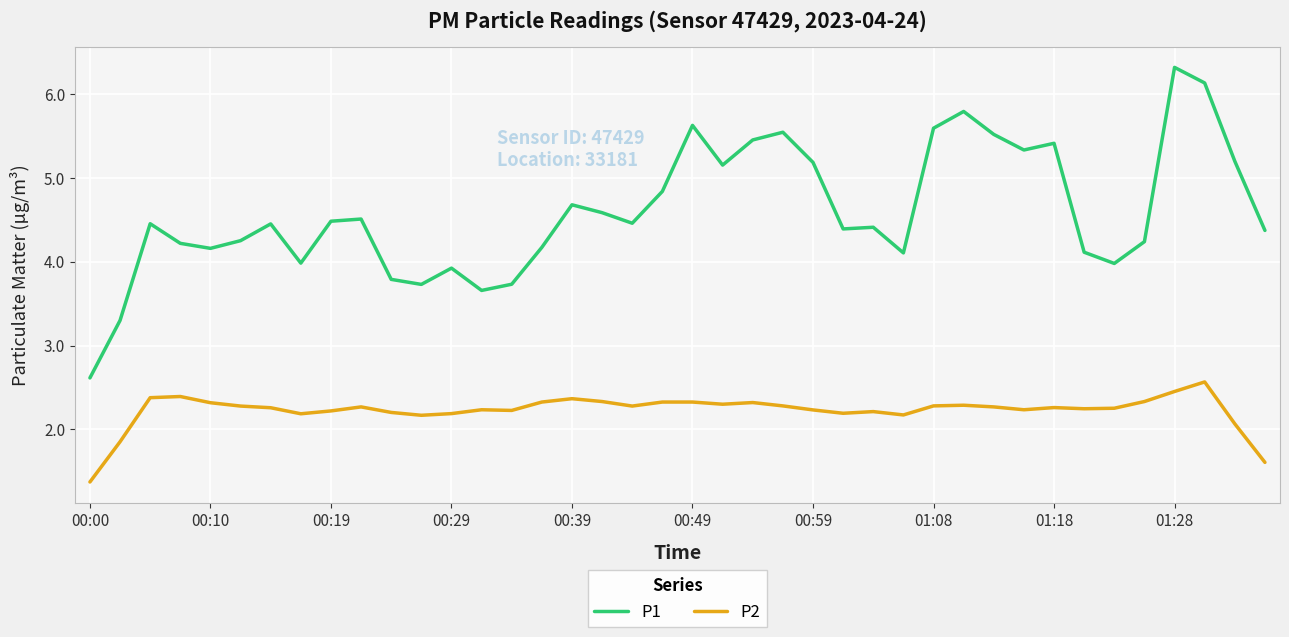

Which series has the widest spread of values?

P1